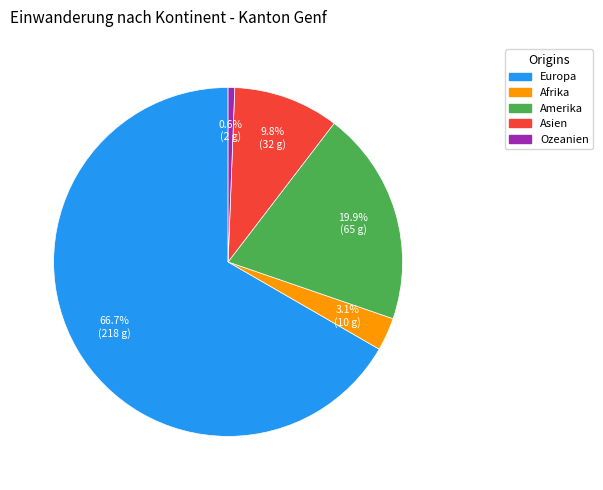

How many segments does this pie chart have?

5